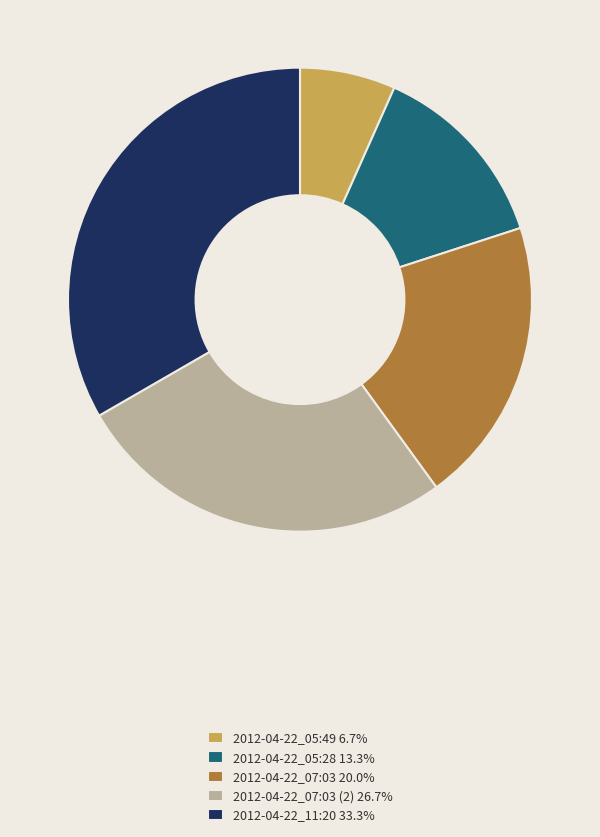

Do 2012-04-22_07:03 20.0% and 2012-04-22_05:49 6.7% together represent more than half of the pie?

No